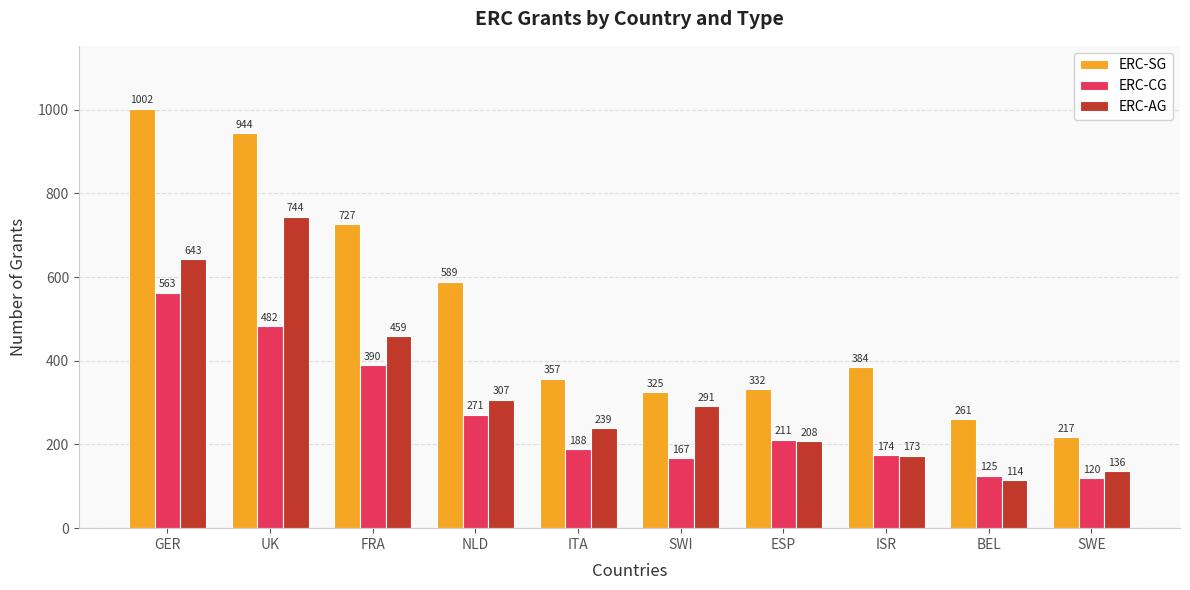

What is the difference between the maximum and minimum values in the ERC-SG series?

785